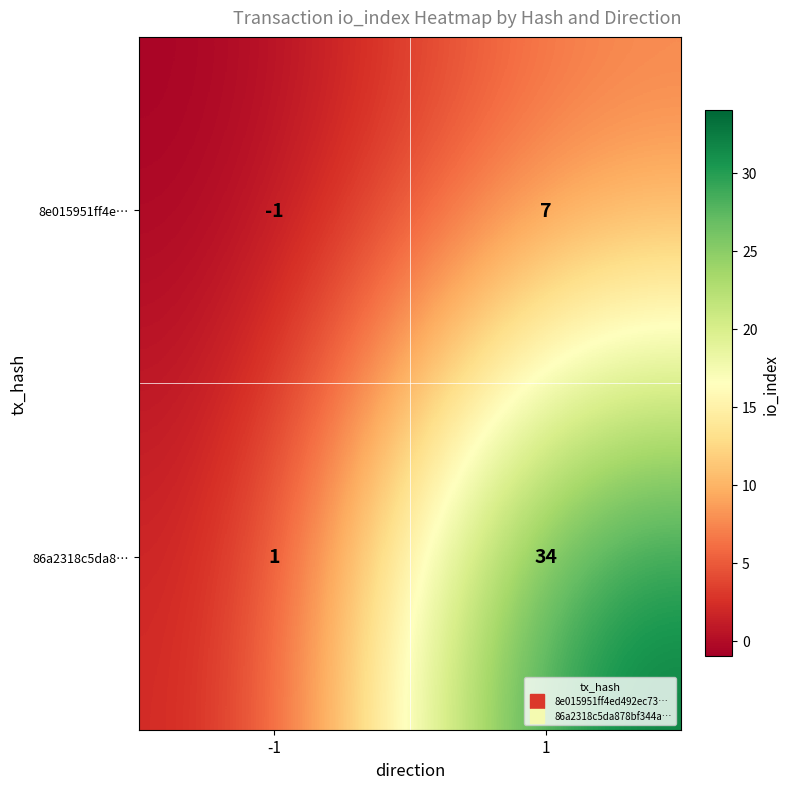

Between -1 and 1, which series saw the biggest shift?

86a2318c5da8…